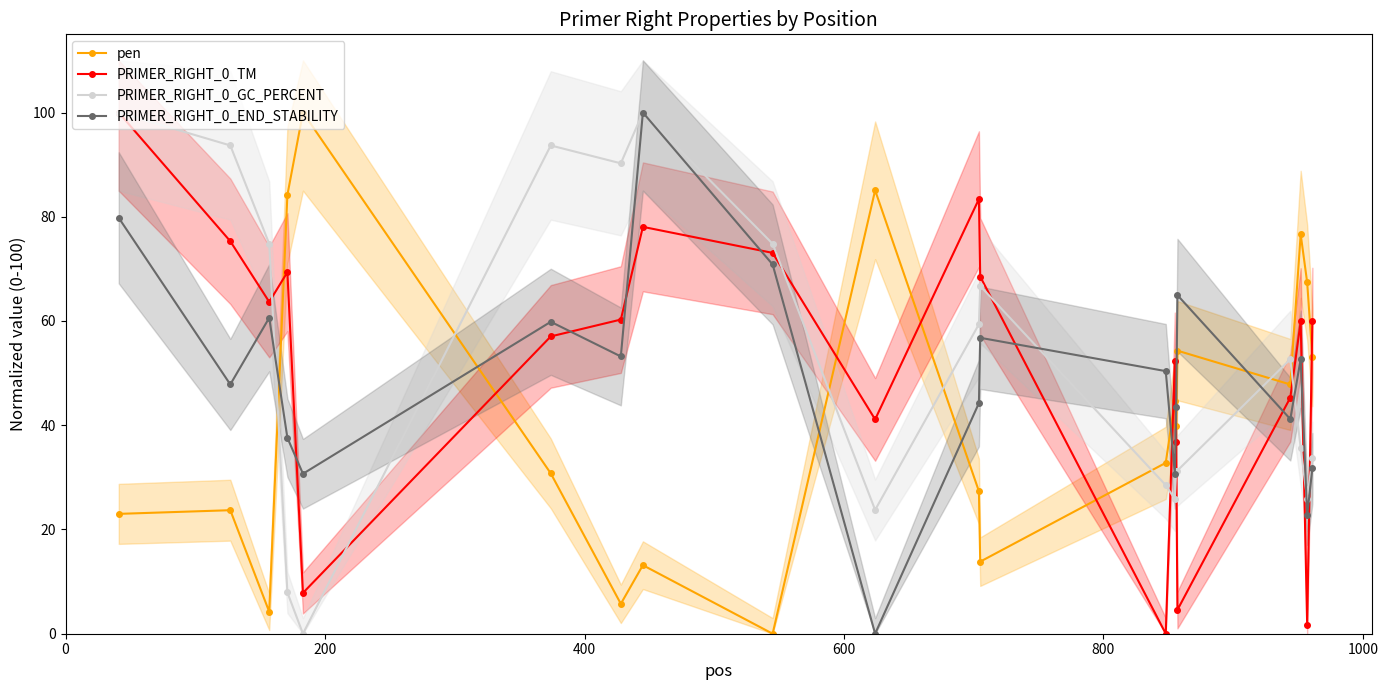

What is the value of the PRIMER_RIGHT_0_END_STABILITY point at the 17th from the left?

41.2